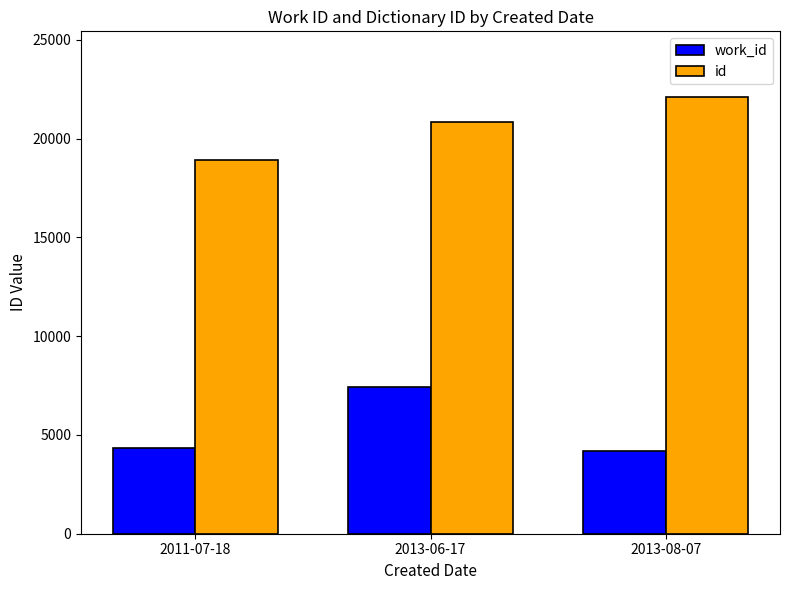

What is the difference between the work_id values at 2011-07-18 and 2013-06-17?

3094